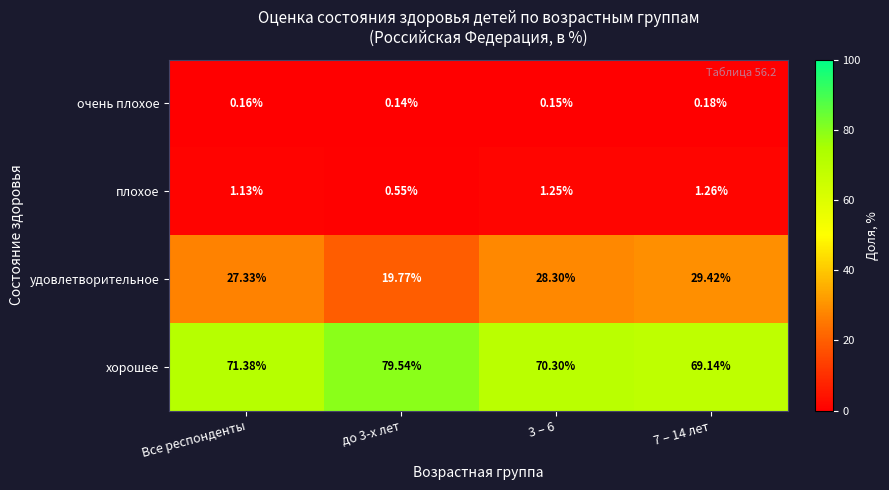

Where is удовлетворительное nearest to the value 24?

Все респонденты